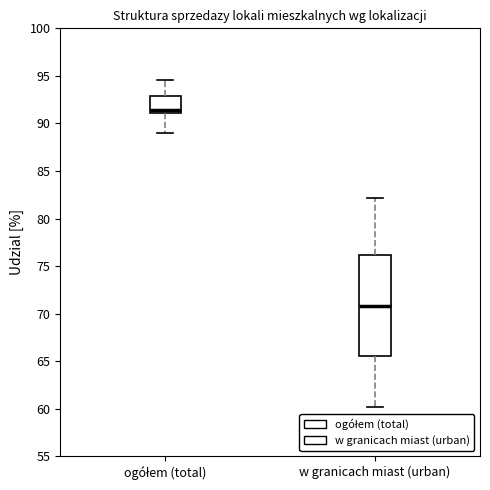

Where does the median line of the box for ogółem (total) sit on the y-axis? The values are not printed on the chart, so give them approximately, as read against the axis.

91.5